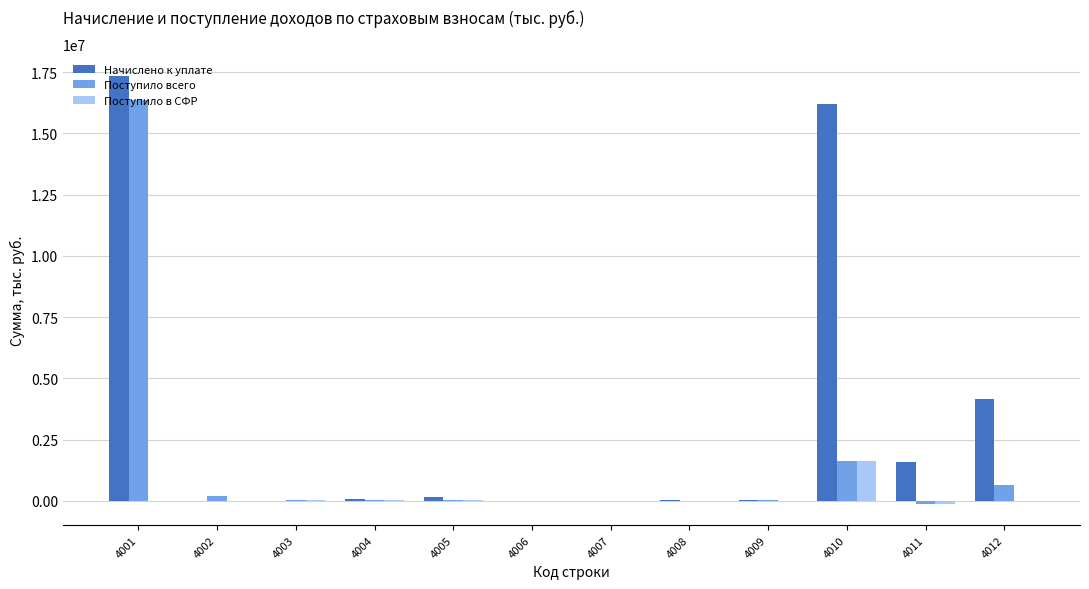

Between 4008 and 4010, which series saw the biggest shift?

Начислено к уплате